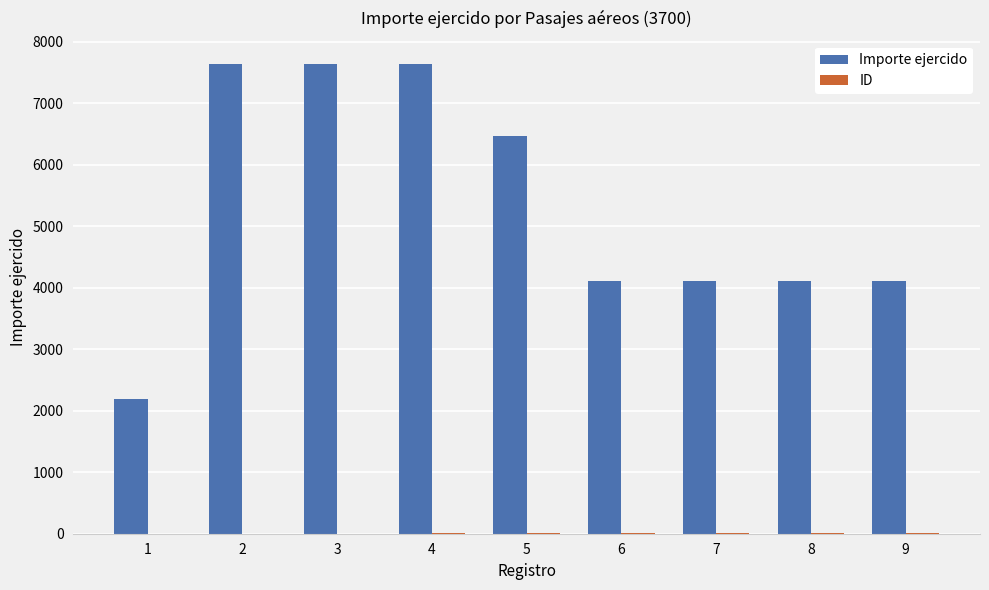

What is the highest value of the Importe ejercido series?

7634.6